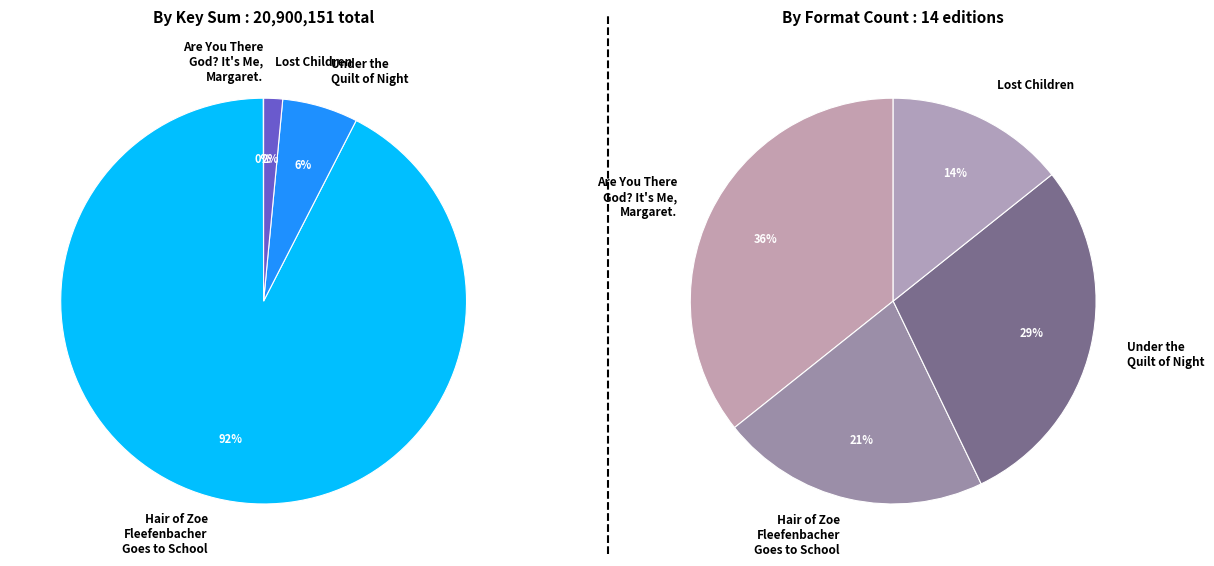

Which category has the smallest portion of the pie?

Are You There God? It's Me, Margaret.